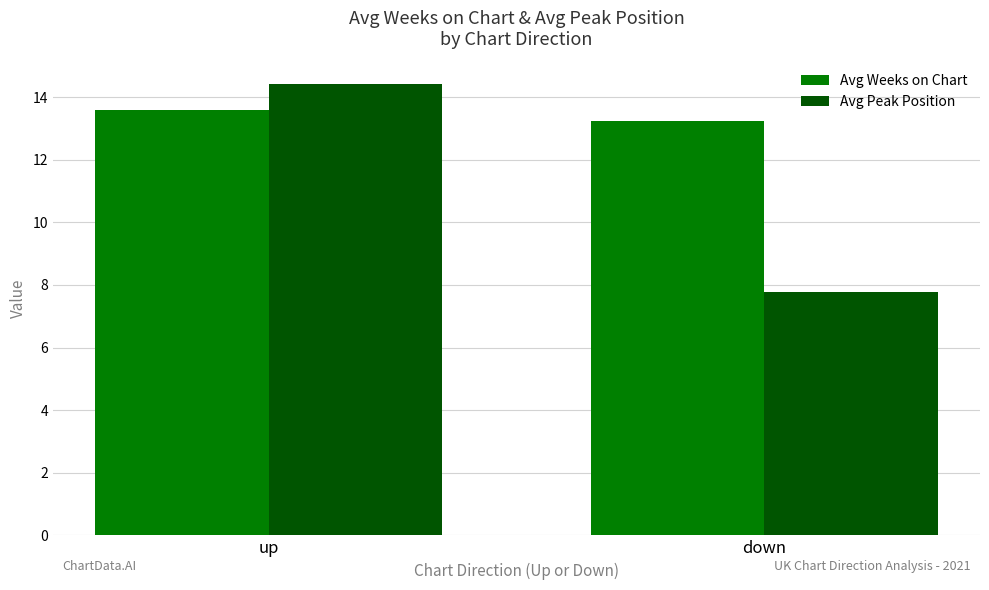

What position from the left is down?

2